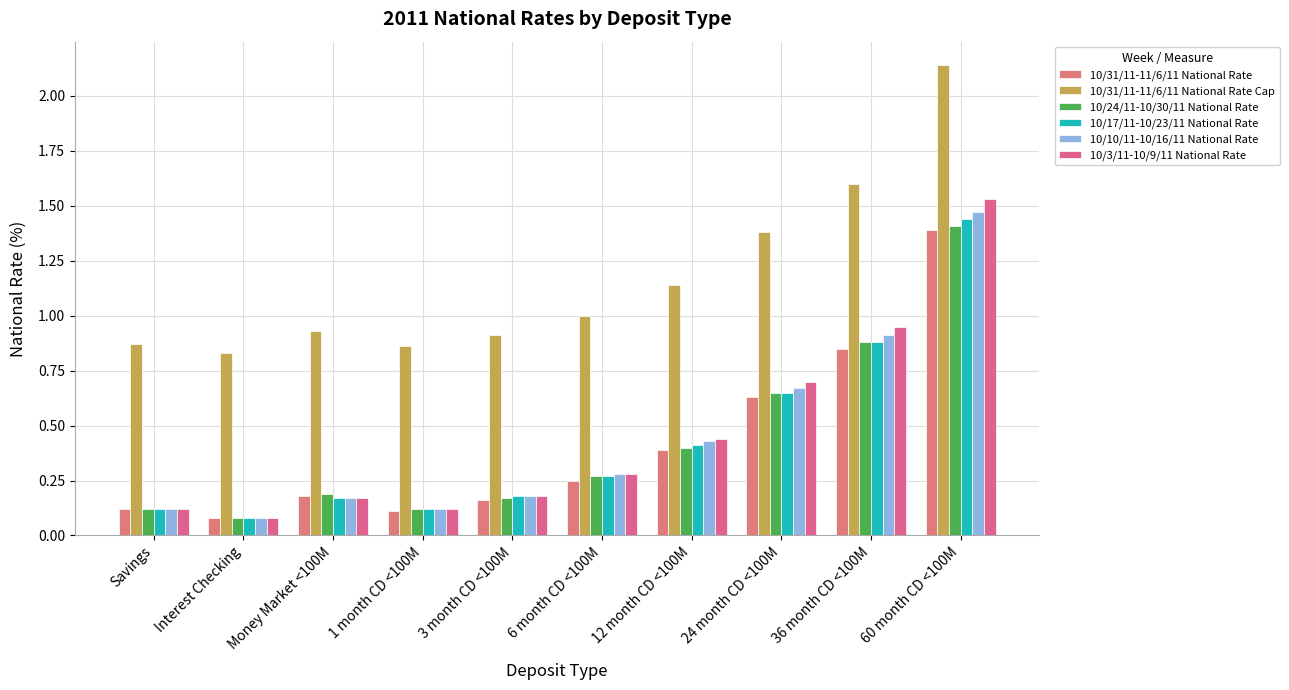

At which label does 10/17/11-10/23/11 National Rate reach its minimum?

Interest Checking